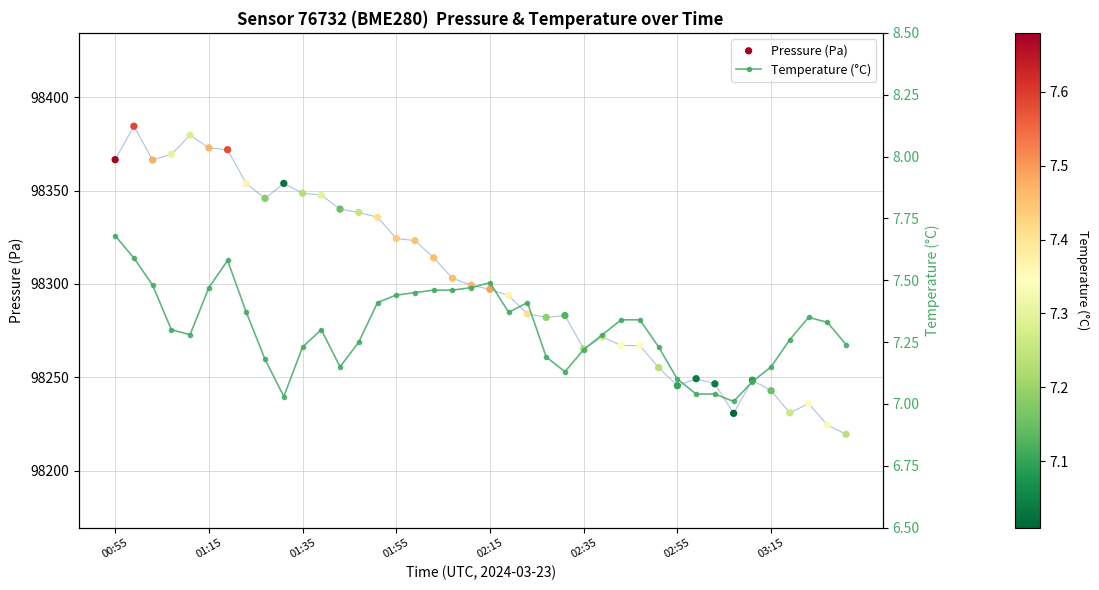

Which series contains the highest Y value?

pressure_line